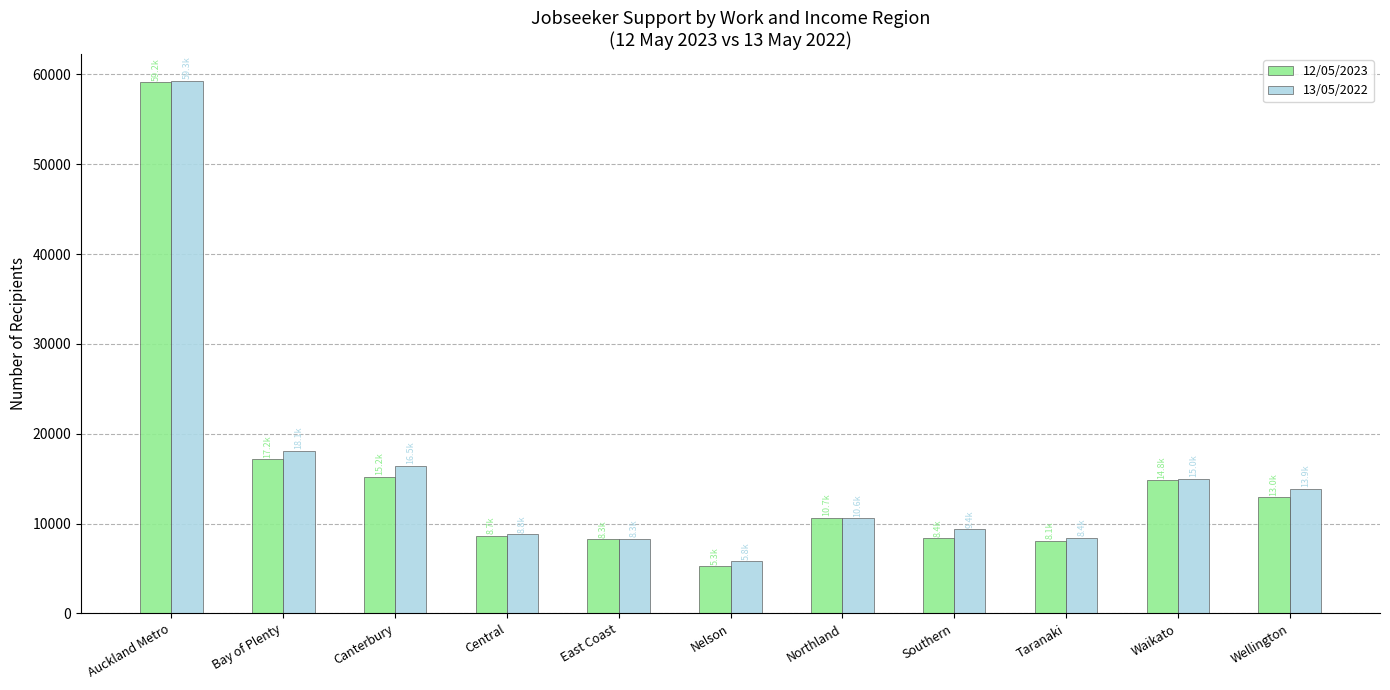

What is the value of the 12/05/2023 bar at the 5th from the left?

8295